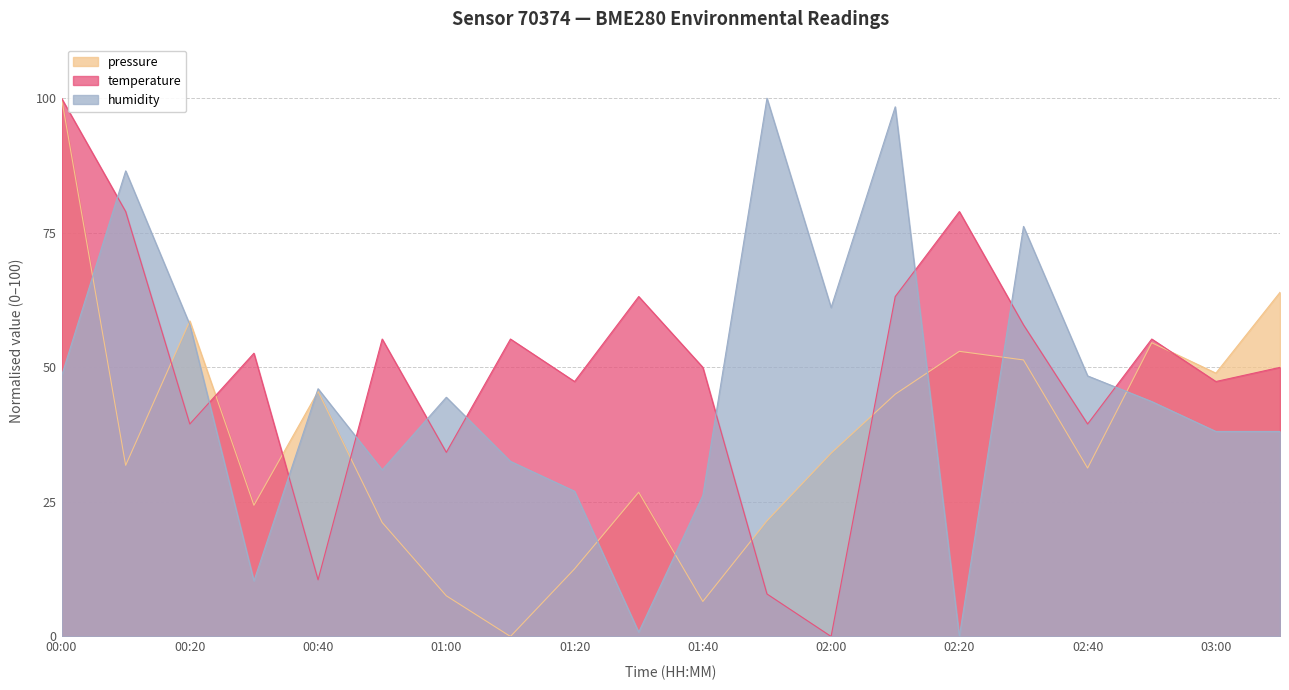

Is it true that humidity equals 10.3 at 00:30?

True